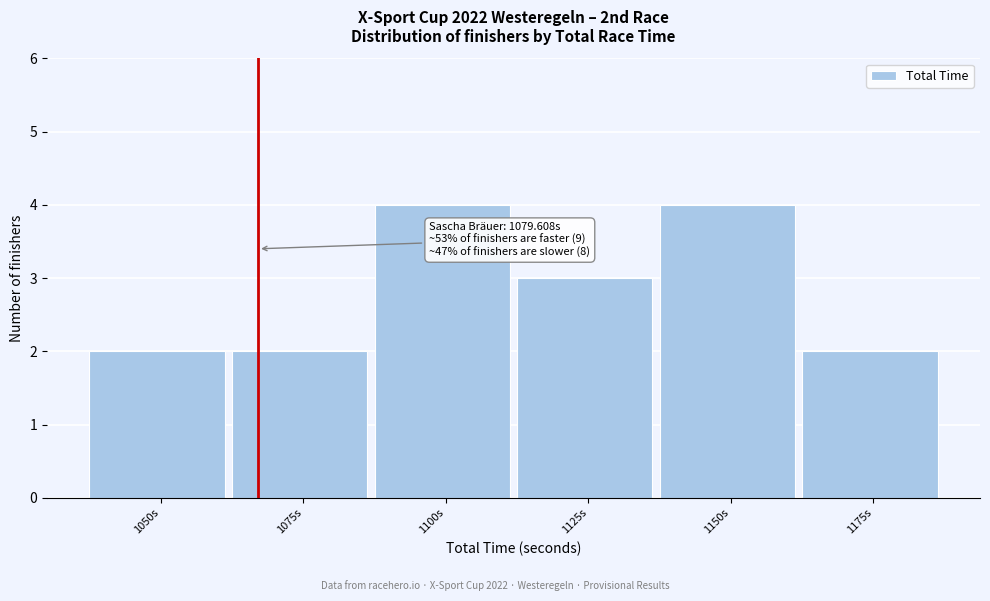

Reading left to right, list all the values displayed in this chart.

1050s=2	1075s=2	1100s=4	1125s=3	1150s=4	1175s=2